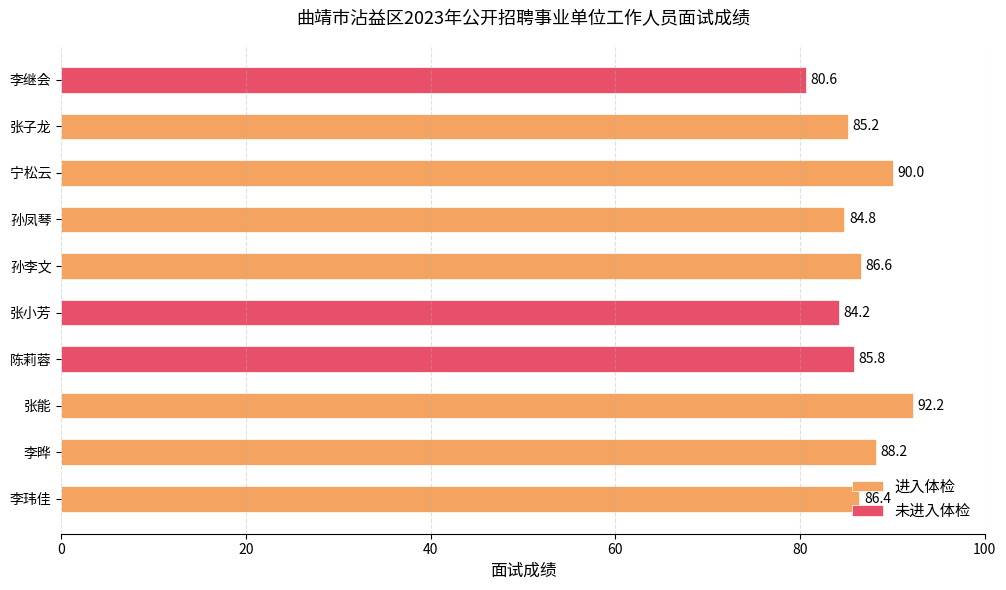

What is the maximum value shown in the chart?

92.2